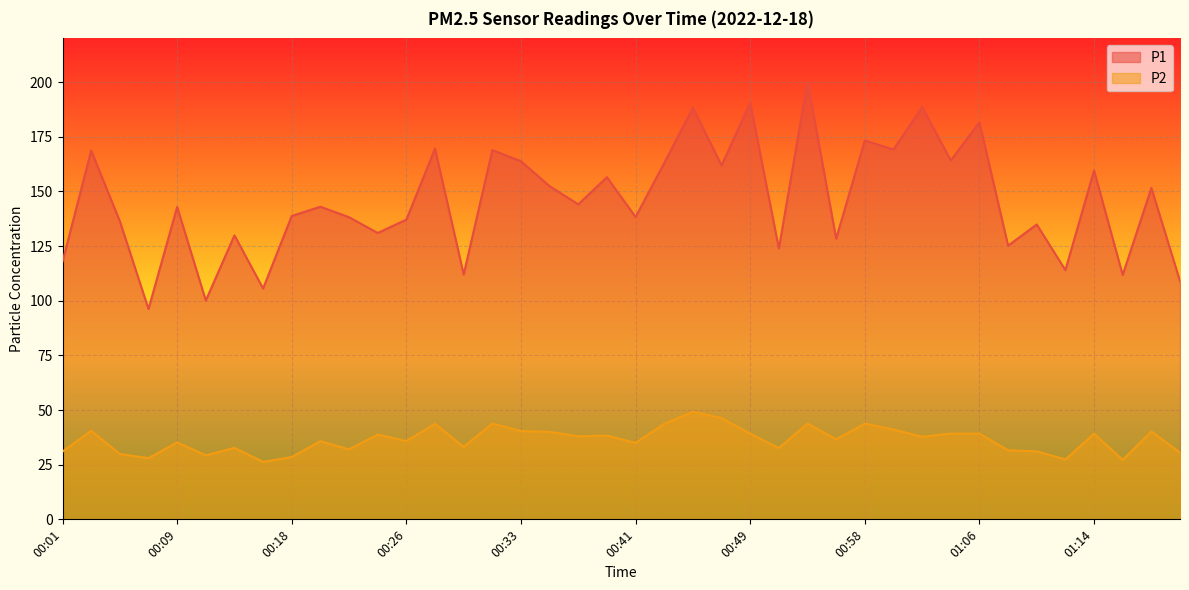

What is the maximum value for P2?

49.2